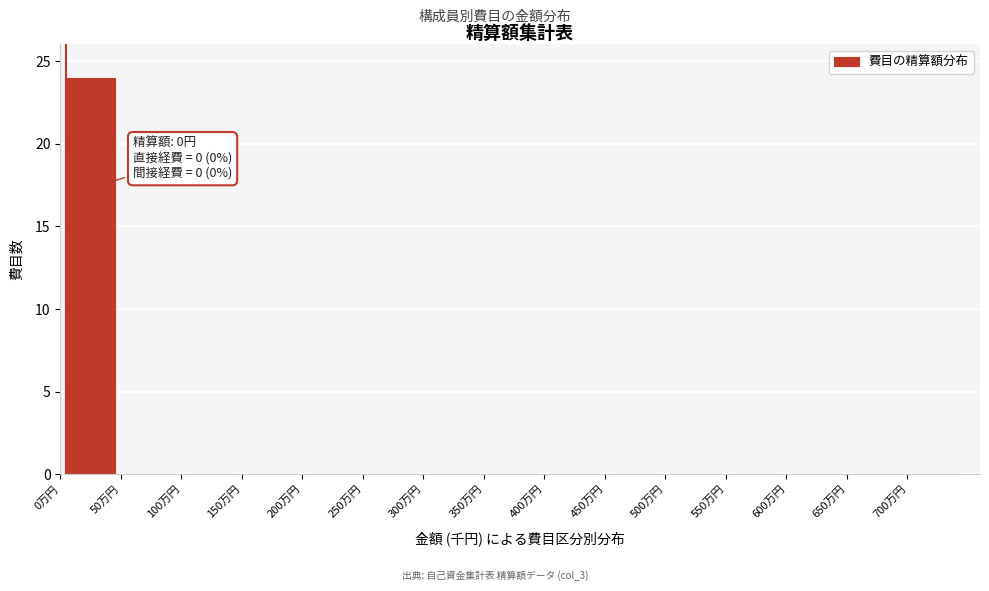

Over which range of the x-axis is the bar tallest?

0 to 50